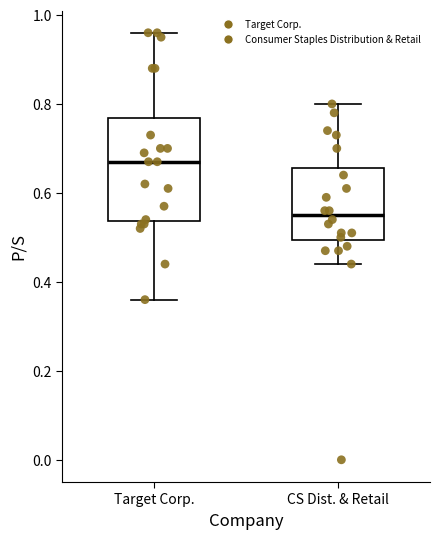

Reading left to right, transcribe this box plot: for each box, give where its median line is, the range the box spans, and where its two whiskers end, as read against the y-axis. The values are not printed on the chart, so give them approximately, as read against the axis.

Target Corp.: median 0.68, box 0.54 to 0.76, whiskers 0.36 to 0.96
CS Dist. & Retail: median 0.56, box 0.50 to 0.66, whiskers 0.44 to 0.80